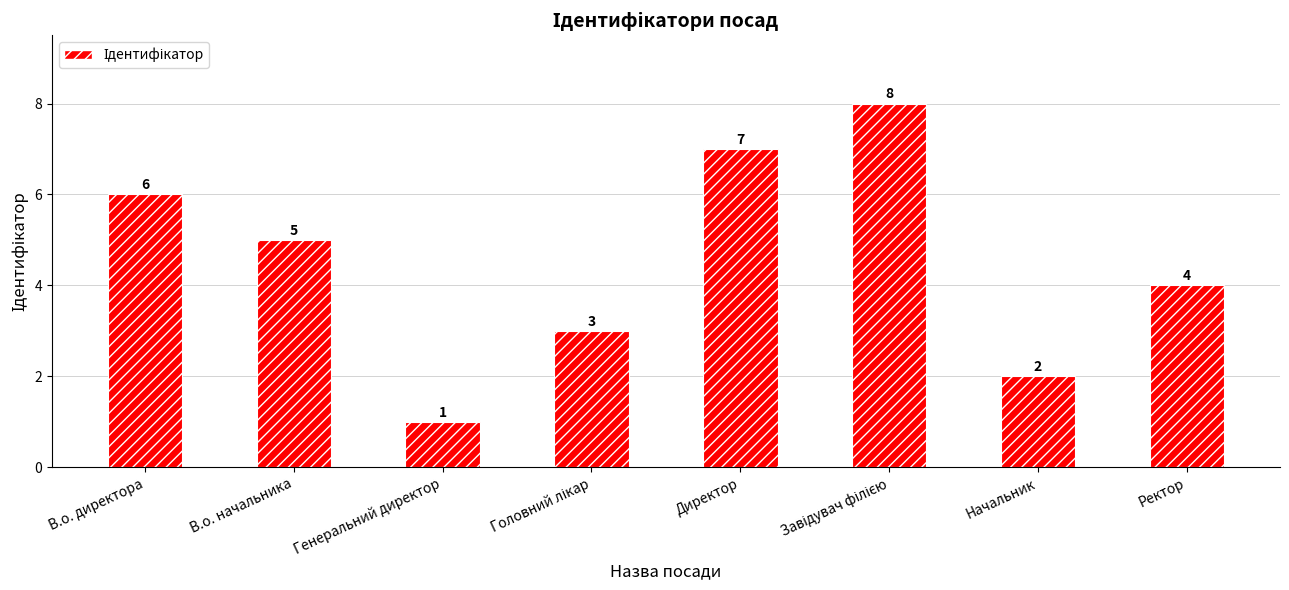

What is the maximum value shown in the chart?

8